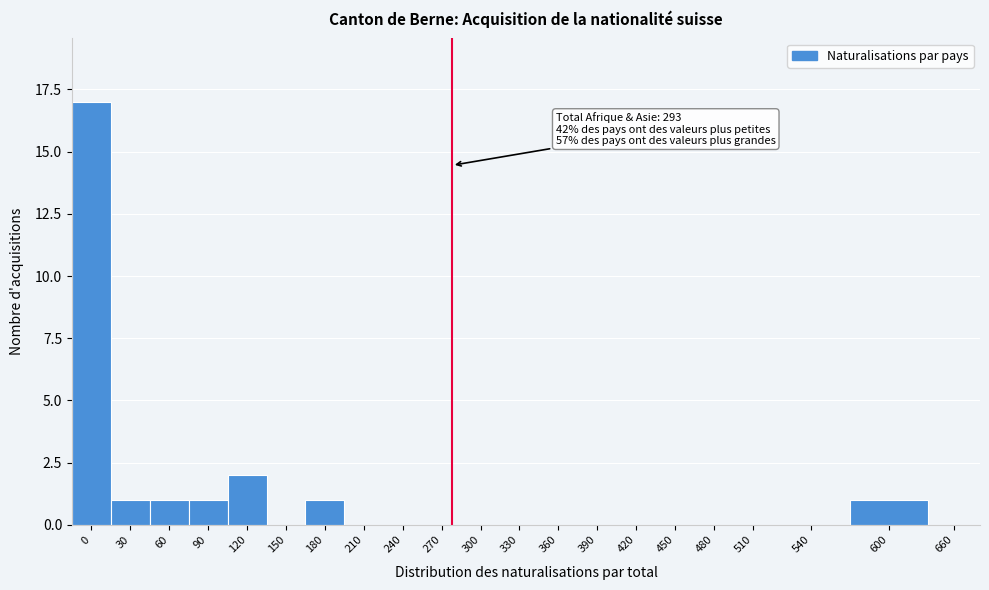

Reading right to left, transcribe all the data shown in this chart.

660=0	600=1	540=0	510=0	480=0	450=0	420=0	390=0	360=0	330=0	300=0	270=0	240=0	210=0	180=1	150=0	120=2	90=1	60=1	30=1	0=17